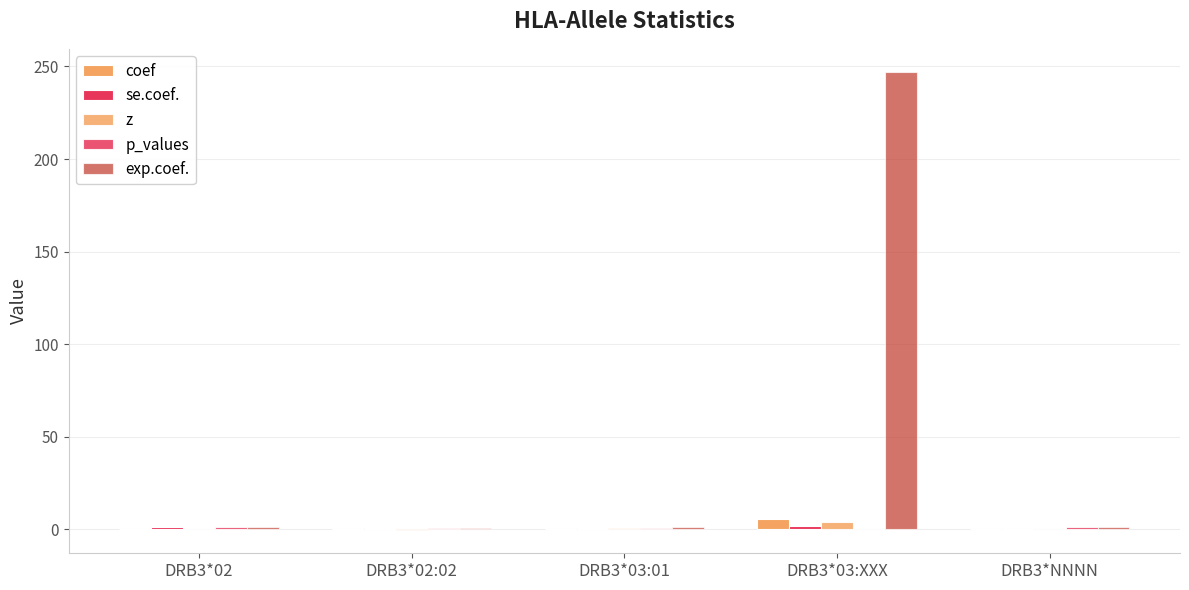

Are the bars horizontal?

No